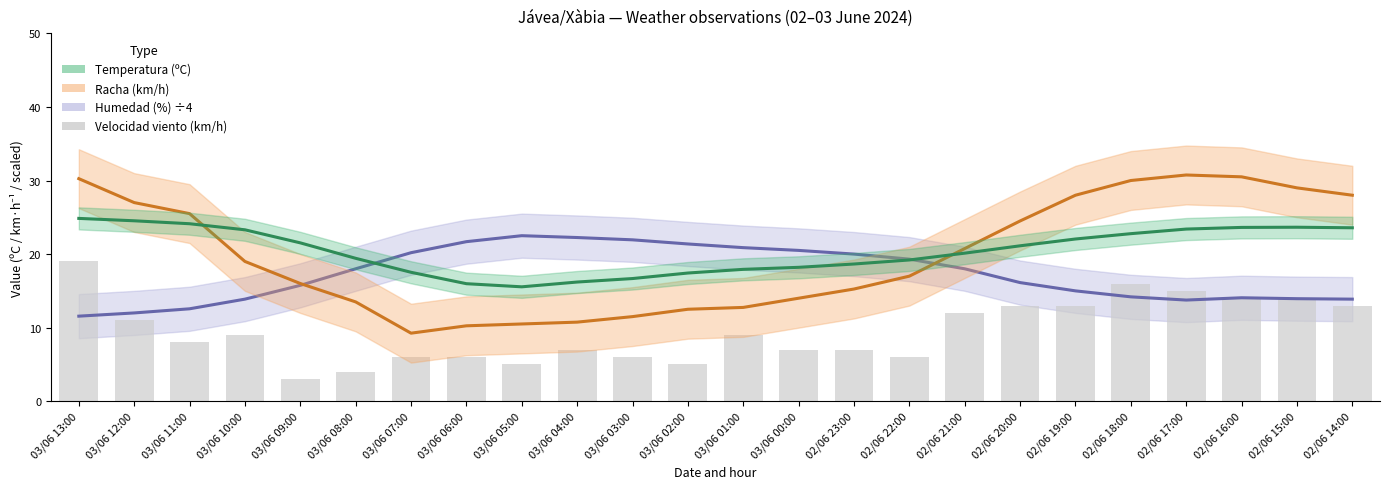

Rank the categories by Racha (km/h) value from highest to lowest.

02/06 17:00, 02/06 16:00, 03/06 13:00, 02/06 18:00, 02/06 15:00, 02/06 19:00, 02/06 14:00, 03/06 12:00, 03/06 11:00, 02/06 20:00, 02/06 21:00, 03/06 10:00, 02/06 22:00, 03/06 09:00, 02/06 23:00, 03/06 00:00, 03/06 08:00, 03/06 01:00, 03/06 02:00, 03/06 03:00, 03/06 04:00, 03/06 05:00, 03/06 06:00, 03/06 07:00